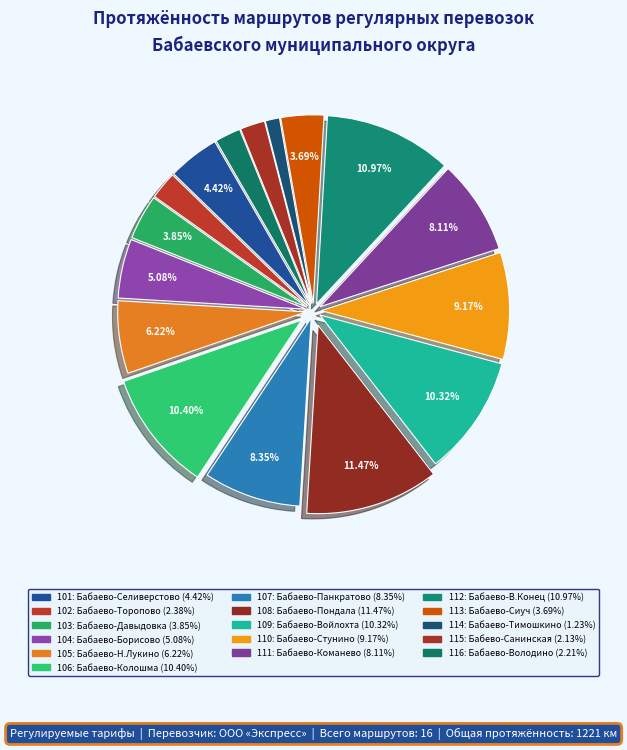

To the nearest percent, what is the difference between the 108: Бабаево-Пондала and 109: Бабаево-Войлохта slice percentages?

1%